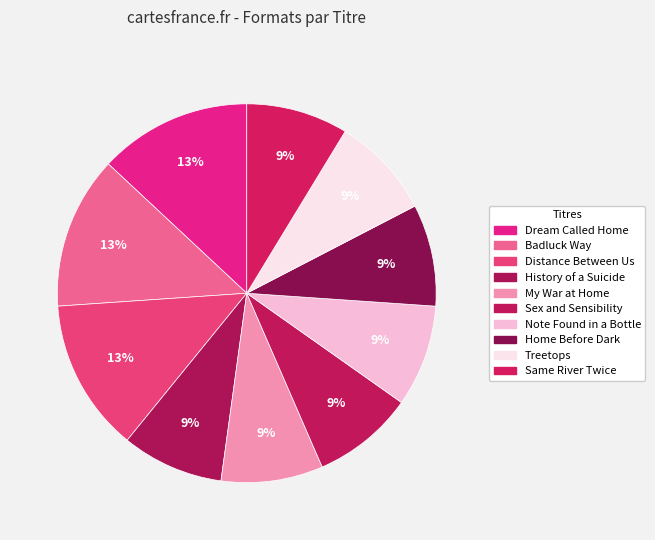

How many slices are in this pie chart?

10